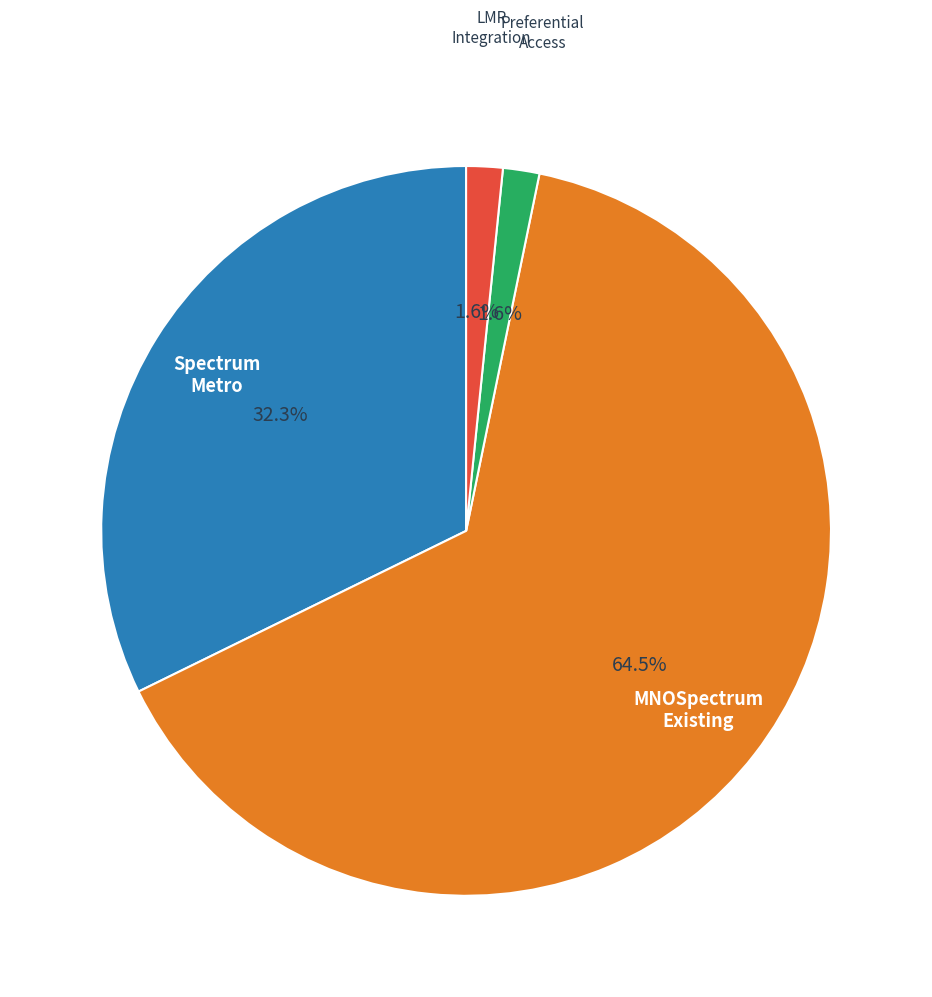

How many slices are in this pie chart?

4